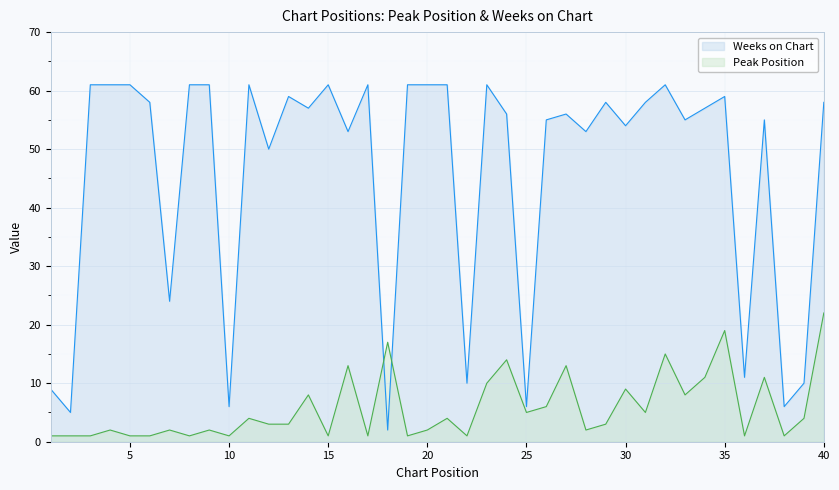

What is the difference between the second highest and second lowest values in the Weeks on Chart series?

56